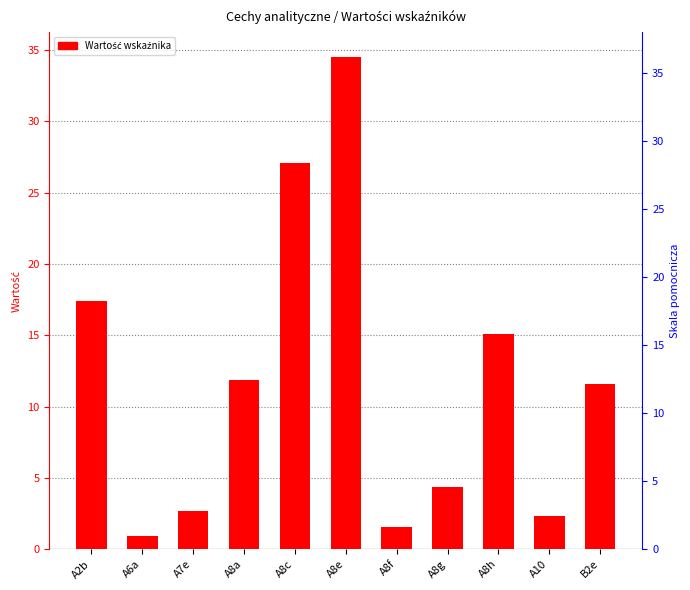

What is the maximum value shown in the chart?

34.5